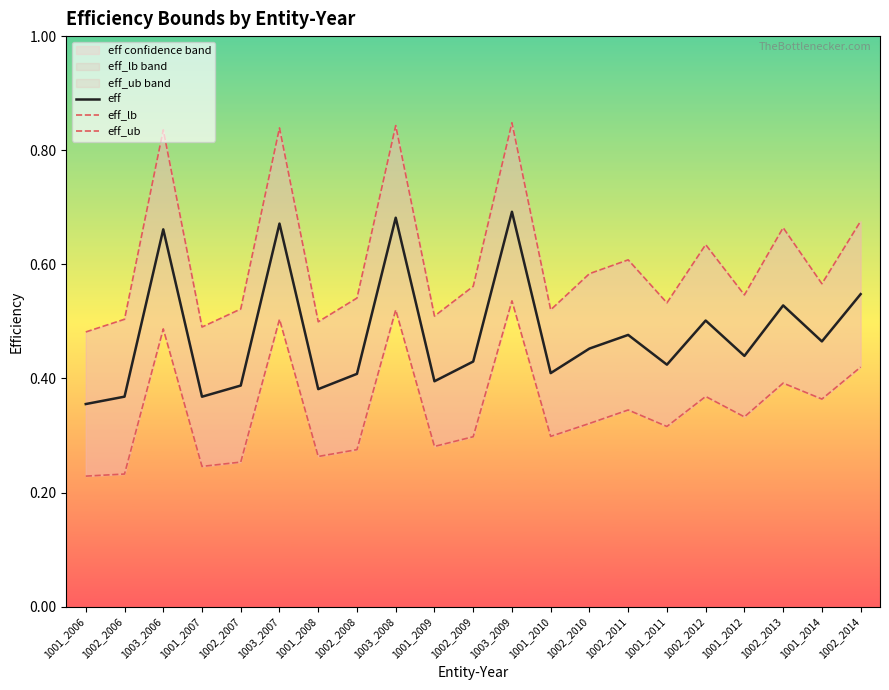

Reading right to left, transcribe all the data shown in this chart.

eff: 0.5	0.5	0.5	0.4	0.5	0.4	0.5	0.5	0.4	0.7	0.4	0.4	0.7	0.4	0.4	0.7	0.4	0.4	0.7	0.4	0.4
eff_lb: 0.4	0.4	0.4	0.3	0.4	0.3	0.3	0.3	0.3	0.5	0.3	0.3	0.5	0.3	0.3	0.5	0.3	0.2	0.5	0.2	0.2
eff_ub: 0.7	0.6	0.7	0.5	0.6	0.5	0.6	0.6	0.5	0.8	0.6	0.5	0.8	0.5	0.5	0.8	0.5	0.5	0.8	0.5	0.5